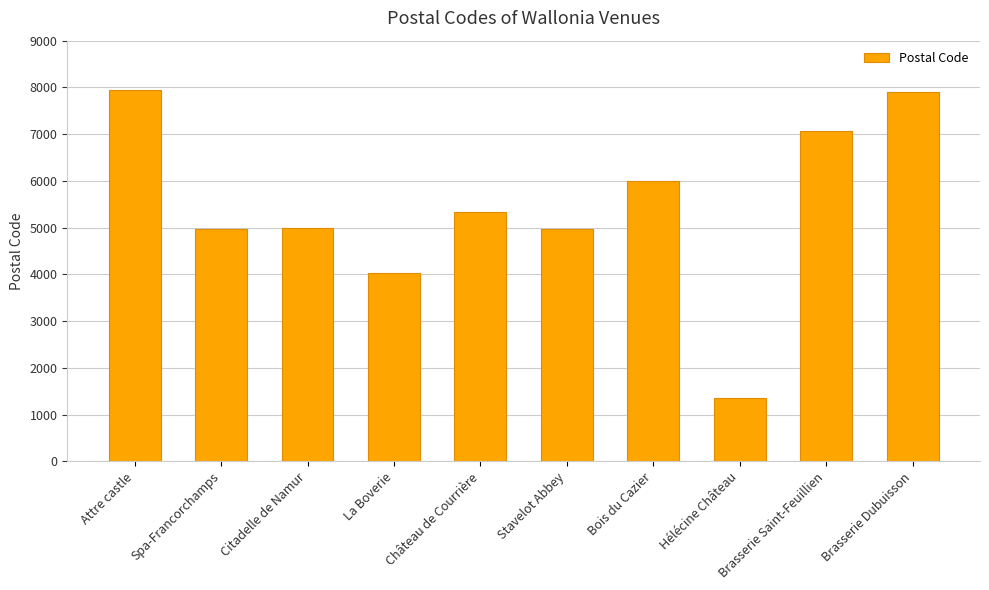

The value at Spa-Francorchamps is 8678. True or false?

False